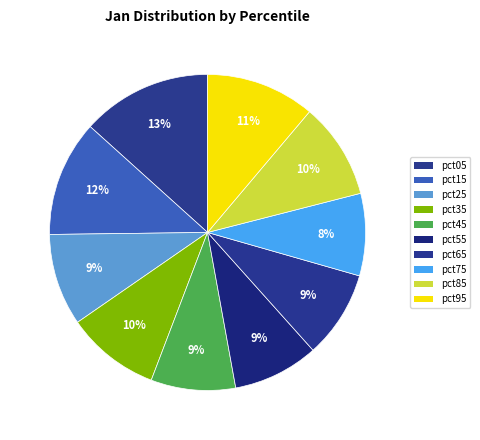

Does any single category account for the majority?

No